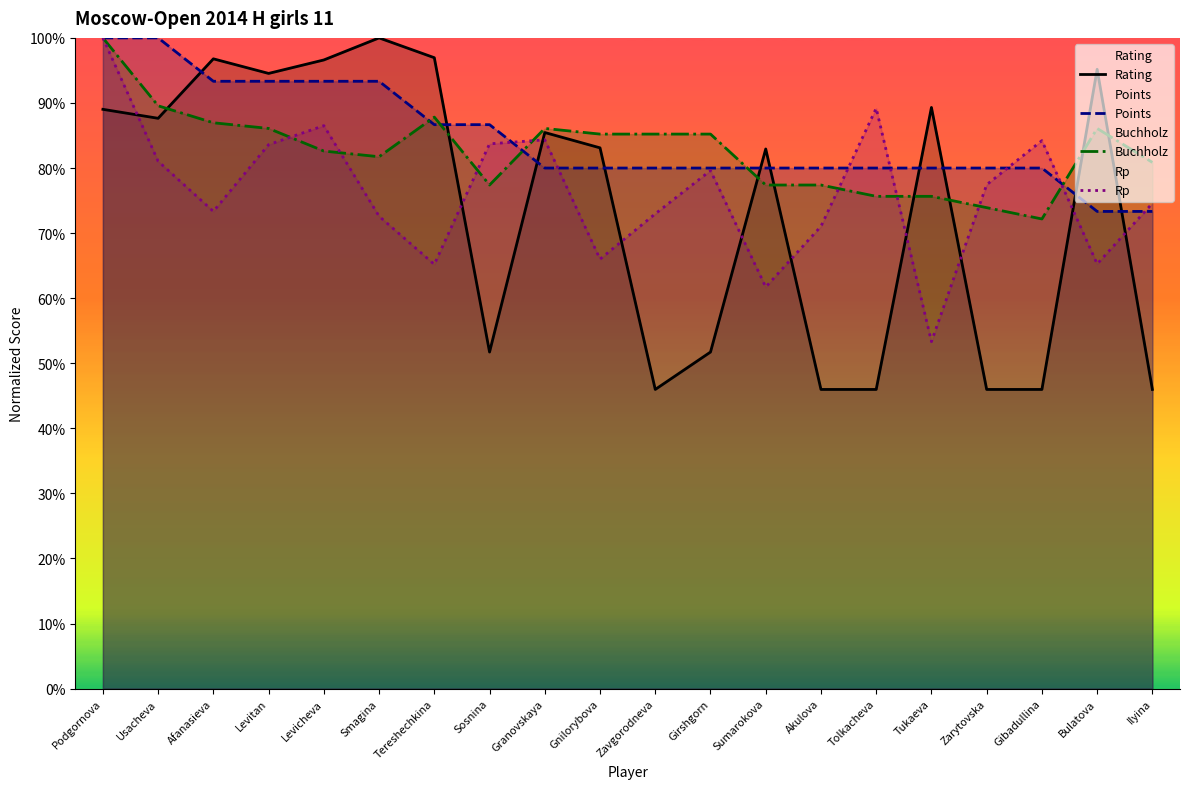

What is the value of the Buchholz point at the 13th from the left?

77.4